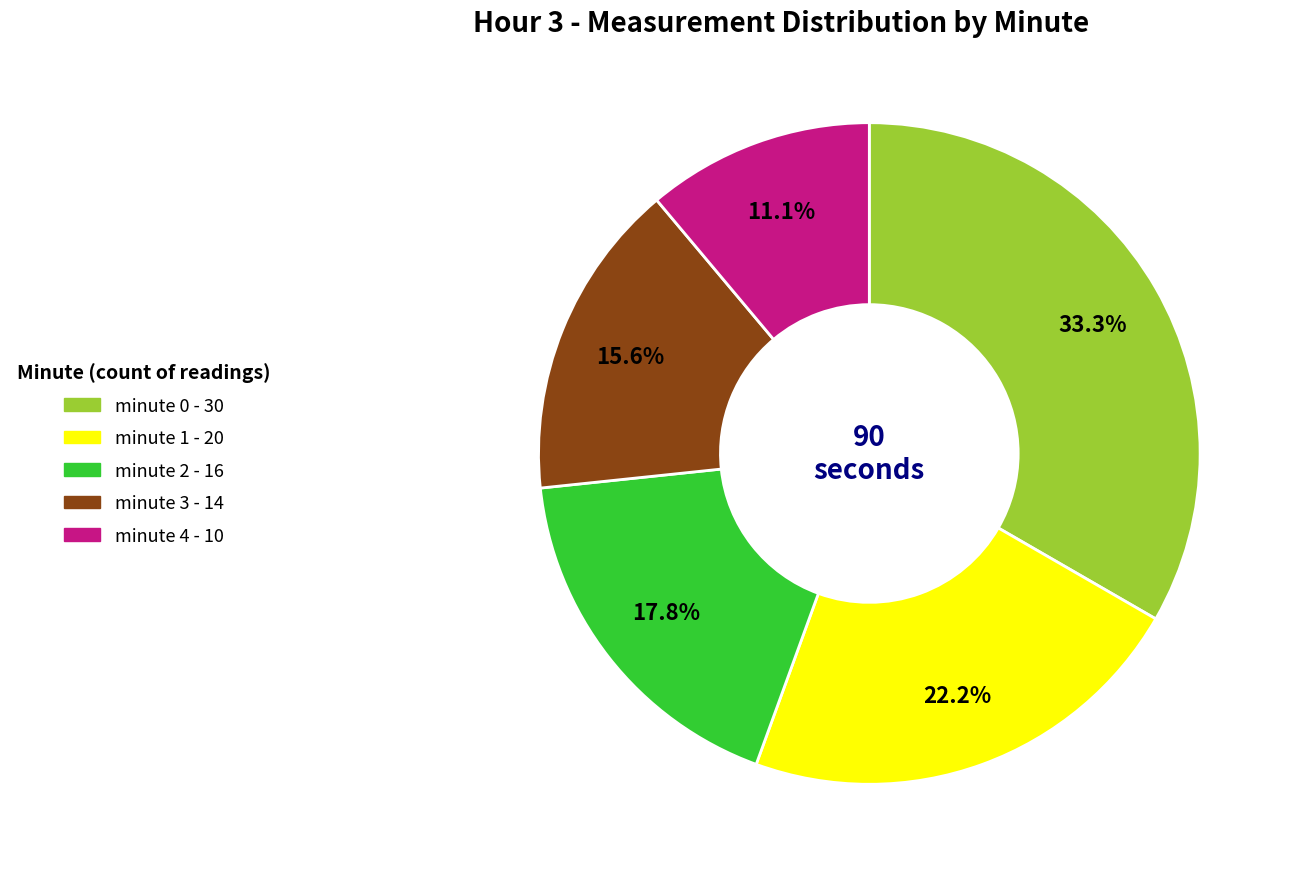

The minute 4 slice represents 11% of the pie. True or false?

True